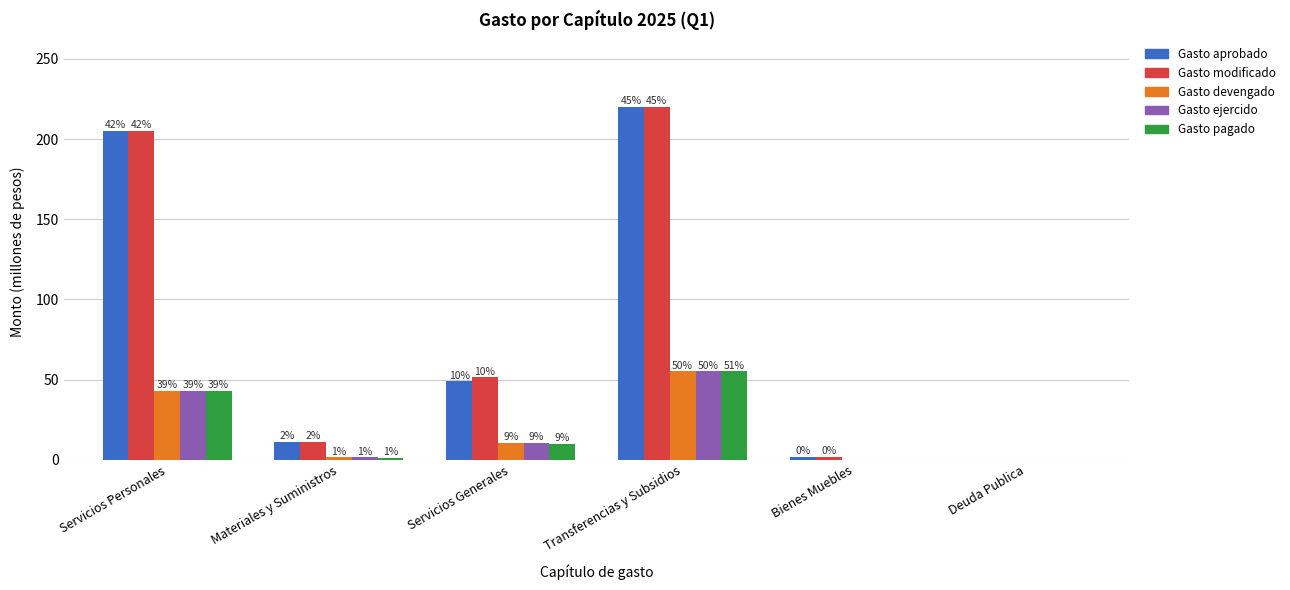

What are all the series names shown in the legend?

Gasto aprobado, Gasto modificado, Gasto devengado, Gasto ejercido, Gasto pagado